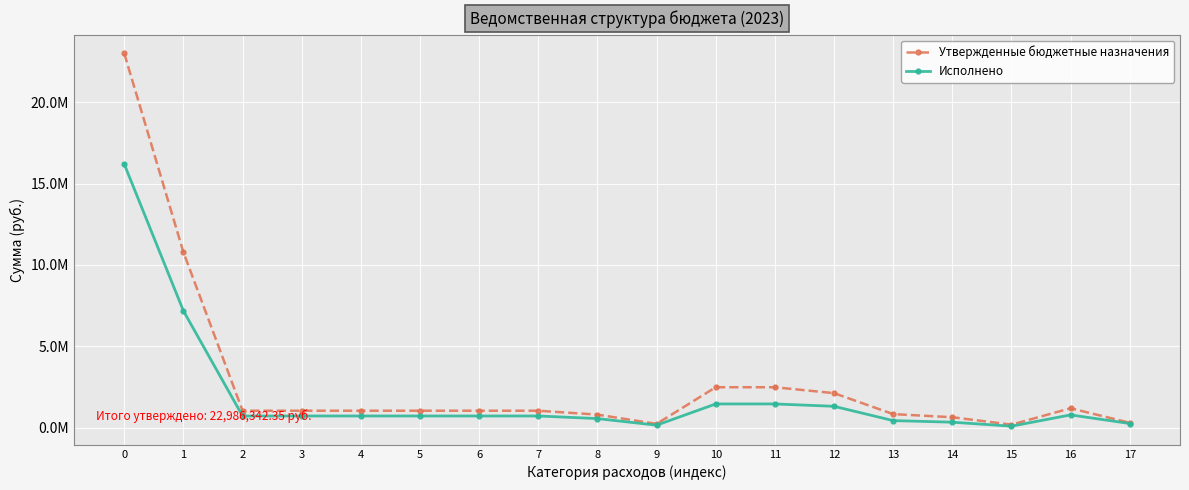

What is the value of the Утвержденные бюджетные назначения point at the 10th from the left?

238901.0